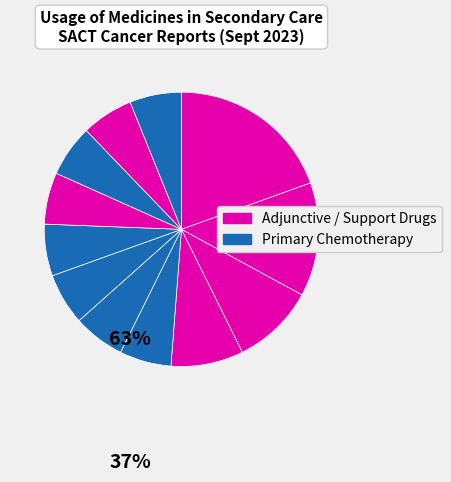

How many slices are in this pie chart?

12